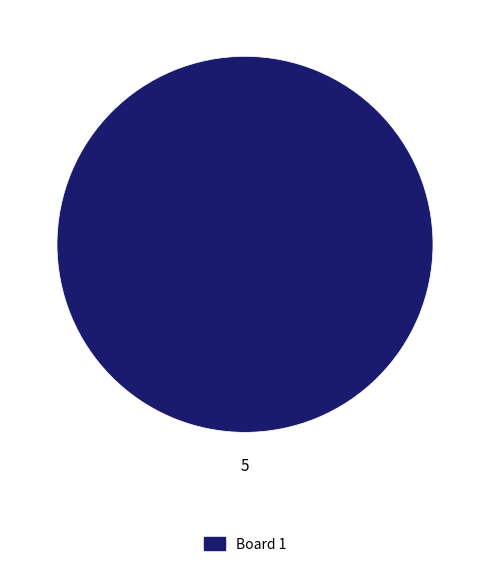

Is there a majority slice in this chart?

Yes